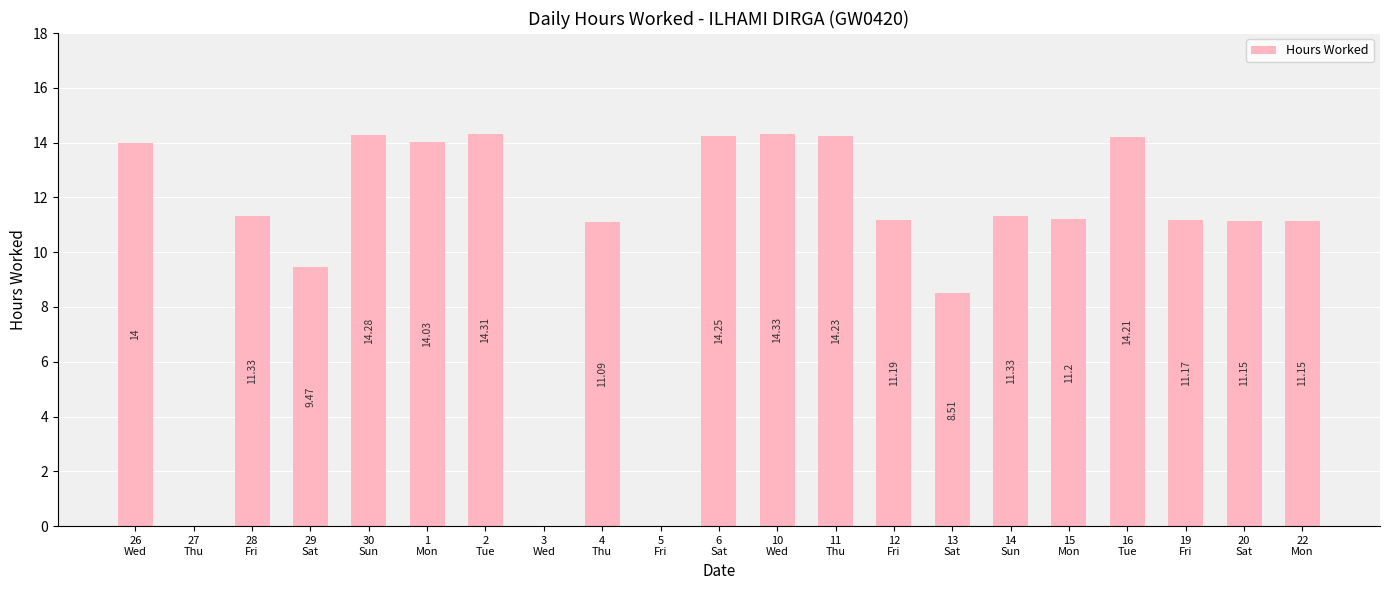

What is the sum of all values?

221.2